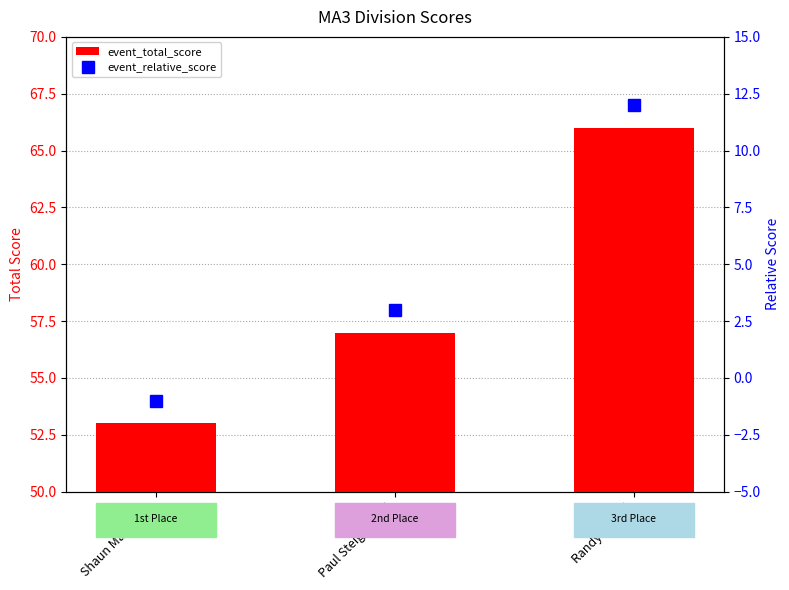

Does the chart contain any negative values?

Yes